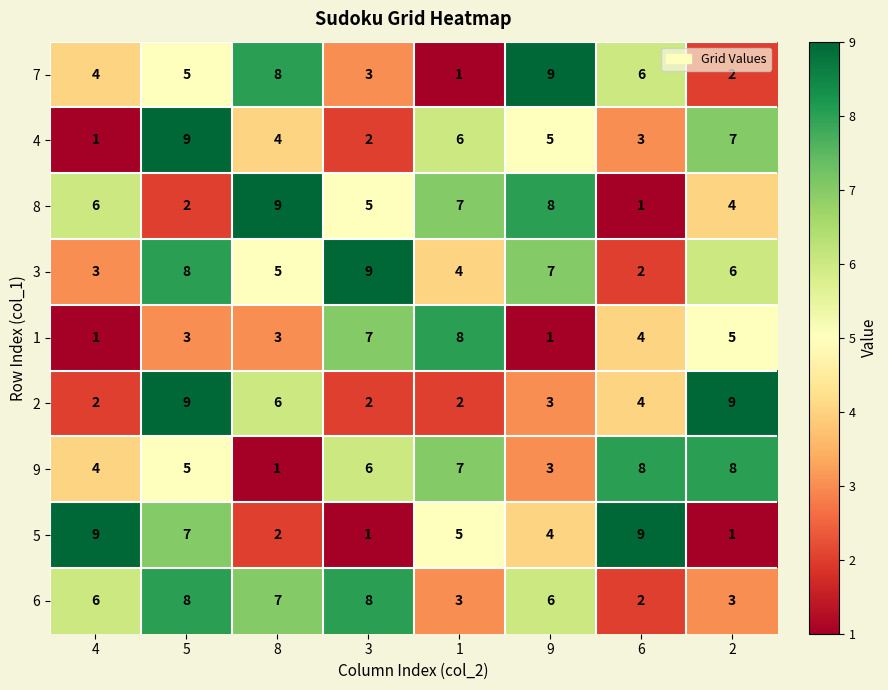

How many distinct data groups are displayed?

9